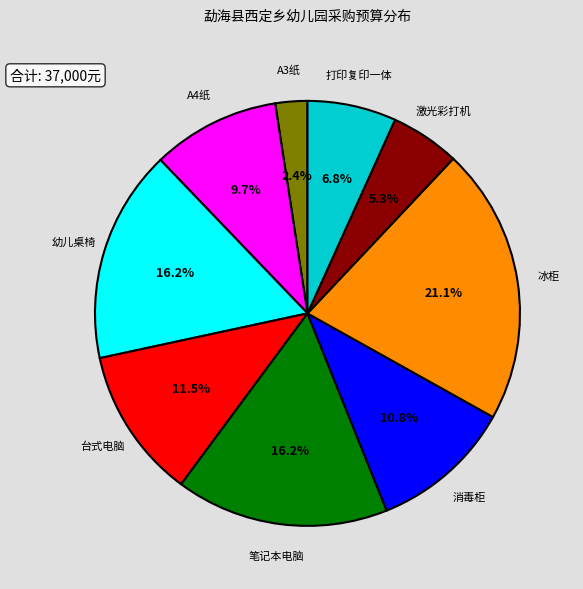

Combined, do 消毒柜 and 笔记本电脑 account for over 50%?

No